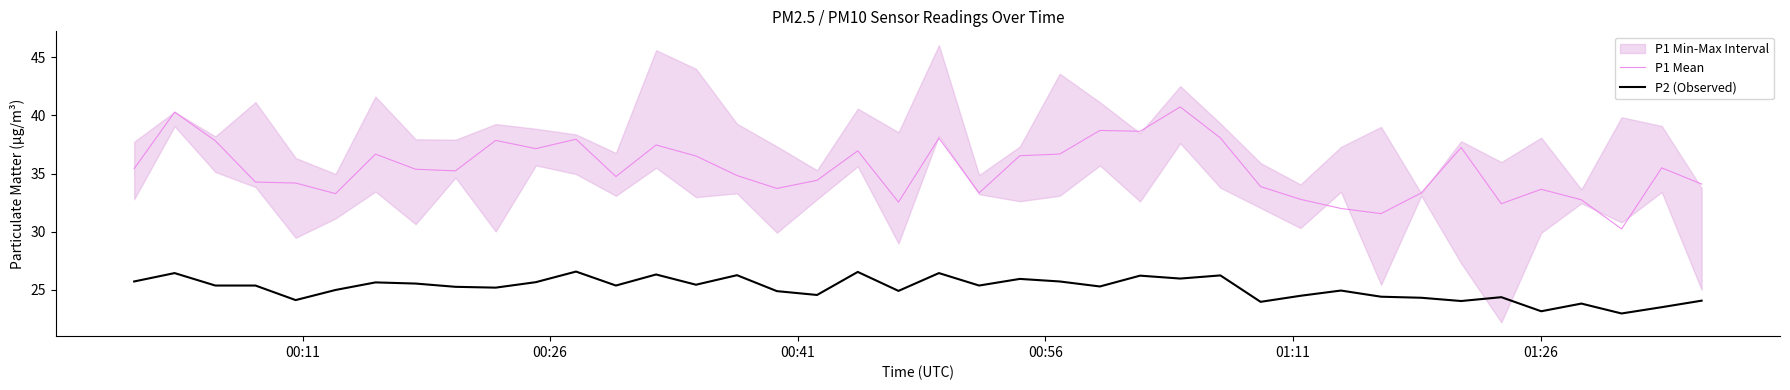

How many values in the P1 Mean series exceed 35?

21